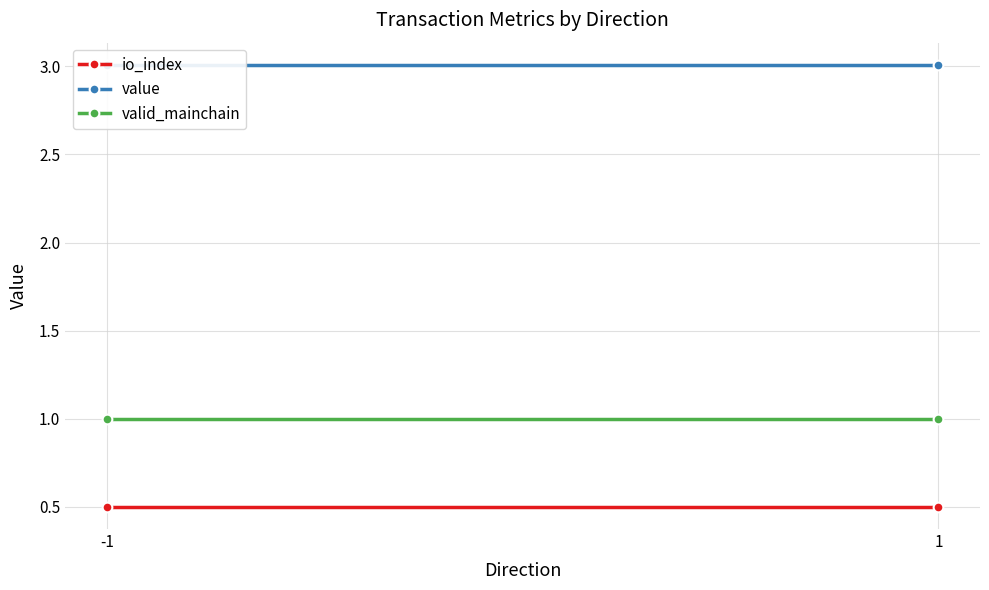

Is the value of valid_mainchain at 1 greater than the value of value at -1?

No